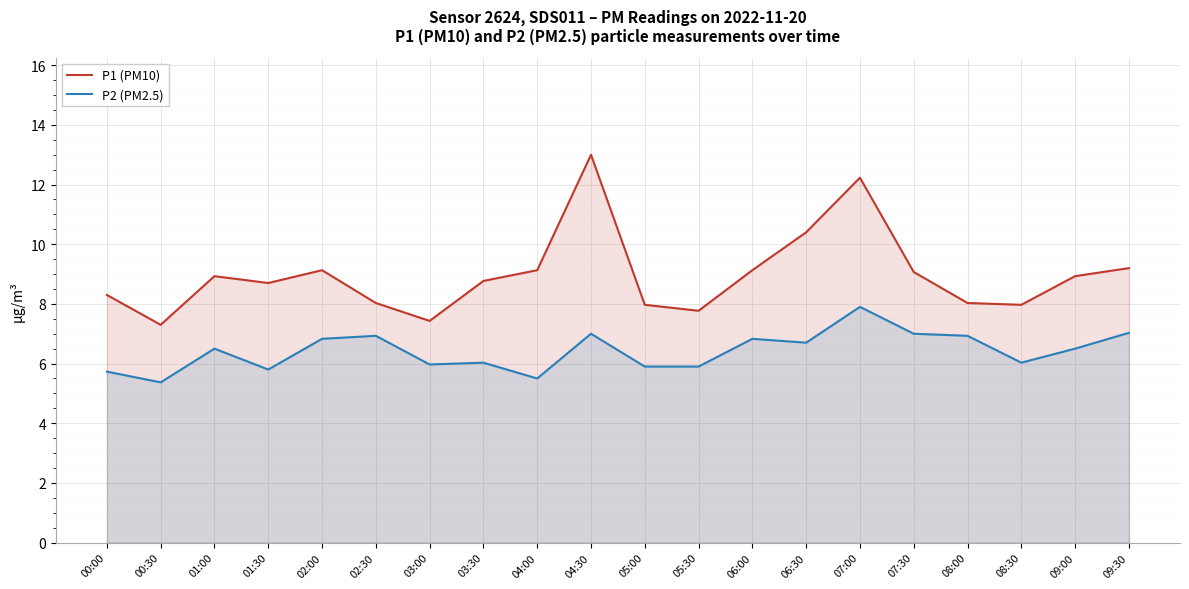

Reading right to left, extract all data points from this chart.

P1 (PM10): 09:30=9.2	09:00=8.9	08:30=8.0	08:00=8.0	07:30=9.1	07:00=12.2	06:30=10.4	06:00=9.1	05:30=7.8	05:00=8.0	04:30=13.0	04:00=9.1	03:30=8.8	03:00=7.4	02:30=8.0	02:00=9.1	01:30=8.7	01:00=8.9	00:30=7.3	00:00=8.3
P2 (PM2.5): 09:30=7.0	09:00=6.5	08:30=6.0	08:00=6.9	07:30=7.0	07:00=7.9	06:30=6.7	06:00=6.8	05:30=5.9	05:00=5.9	04:30=7.0	04:00=5.5	03:30=6.0	03:00=6.0	02:30=6.9	02:00=6.8	01:30=5.8	01:00=6.5	00:30=5.4	00:00=5.7